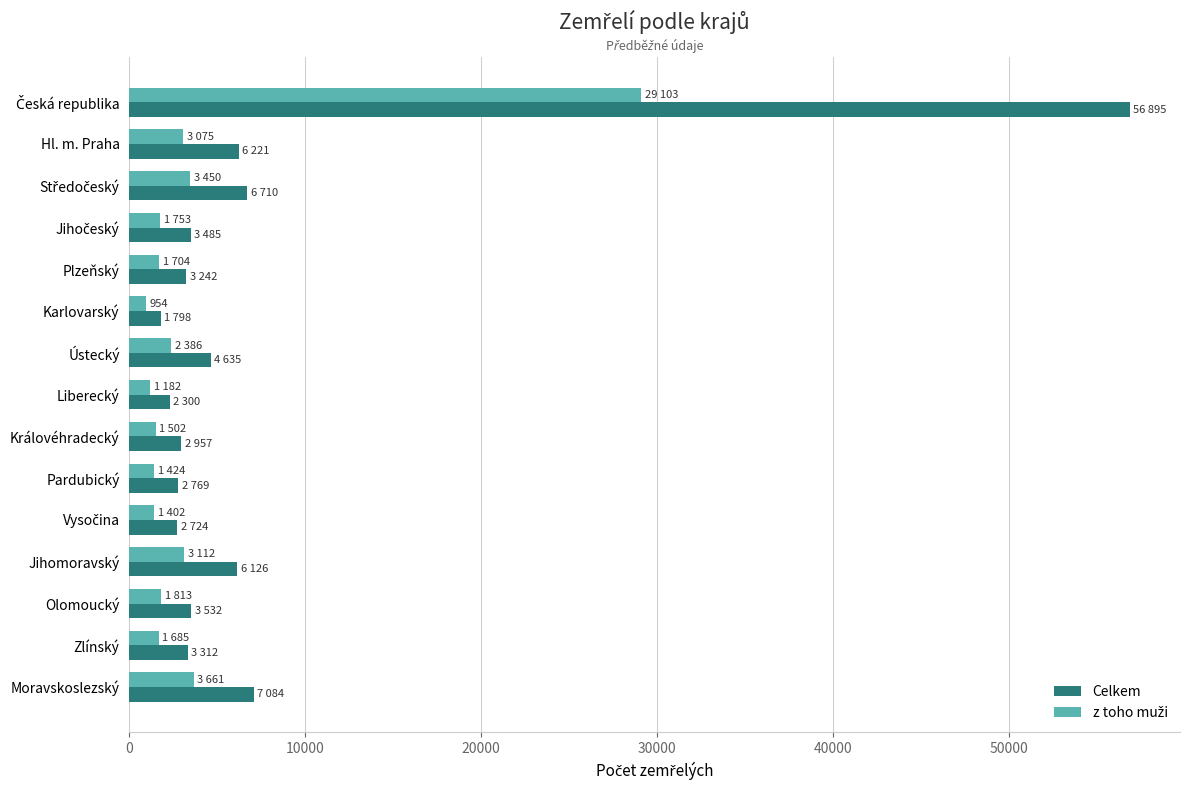

What is the minimum value for Celkem?

1798